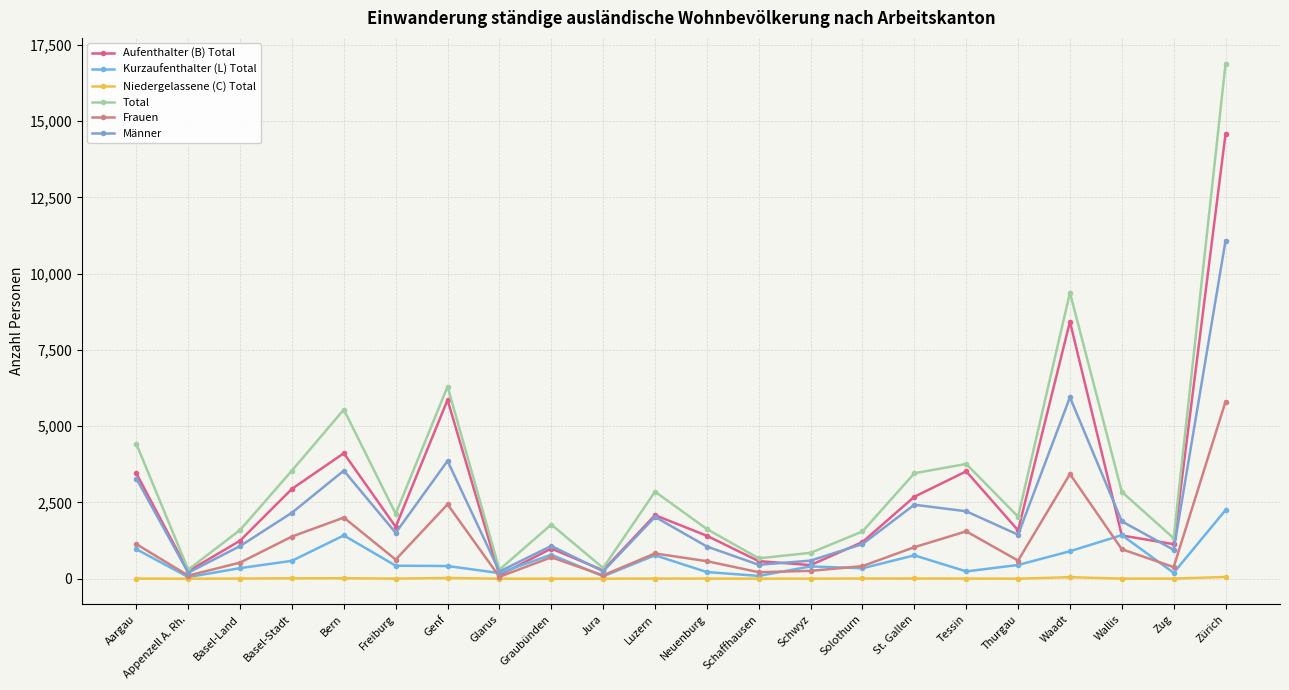

Reading left to right, transcribe all the data shown in this chart.

Aufenthalter (B) Total: 3448	245	1245	2944	4111	1698	5859	112	988	273	2082	1406	575	445	1200	2685	3518	1584	8425	1416	1131	14577
Kurzaufenthalter (L) Total: 966	52	346	586	1418	425	415	183	786	78	766	217	91	402	341	765	238	449	900	1427	192	2248
Niedergelassene (C) Total: 2	0	5	13	14	4	22	0	0	0	4	4	1	1	6	6	4	0	49	2	3	56
Total: 4416	297	1596	3543	5543	2127	6296	295	1774	351	2852	1627	667	848	1547	3456	3760	2033	9374	2845	1326	16881
Frauen: 1133	101	527	1381	2002	625	2436	61	701	109	827	573	212	256	412	1032	1551	593	3429	966	380	5805
Männer: 3283	196	1069	2162	3541	1502	3860	234	1073	242	2025	1054	455	592	1135	2424	2209	1440	5945	1879	946	11076